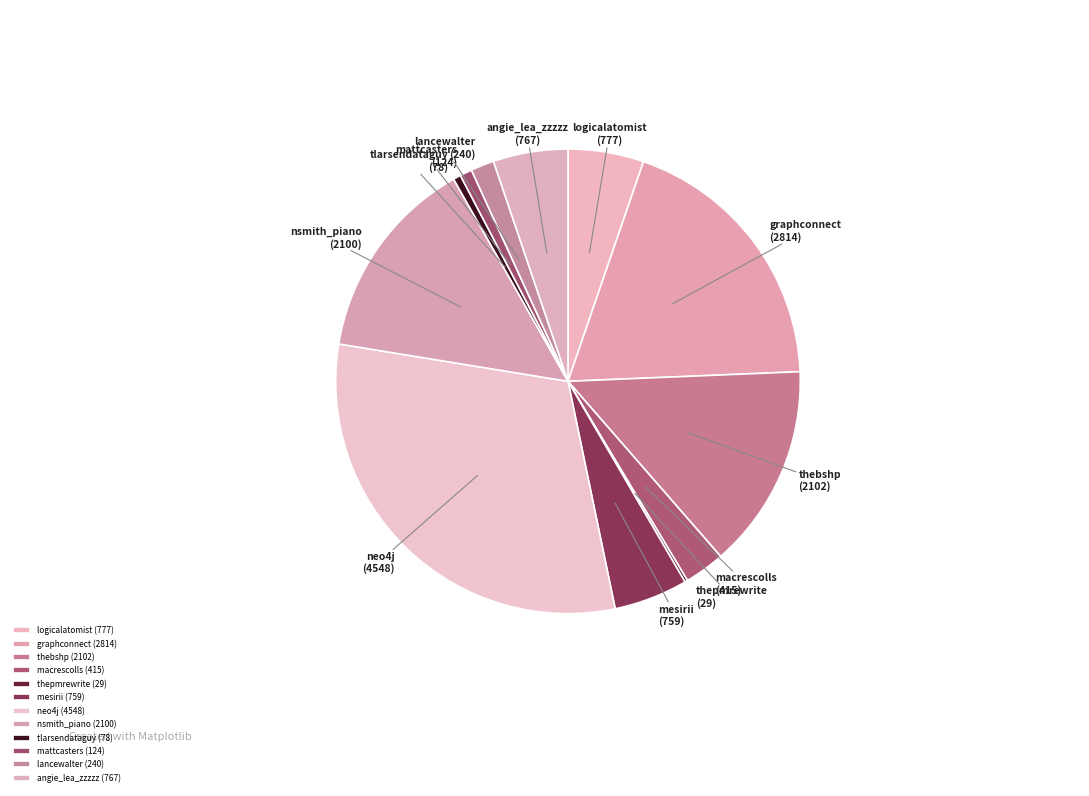

Is it true that mesirii is 5% of the pie?

True